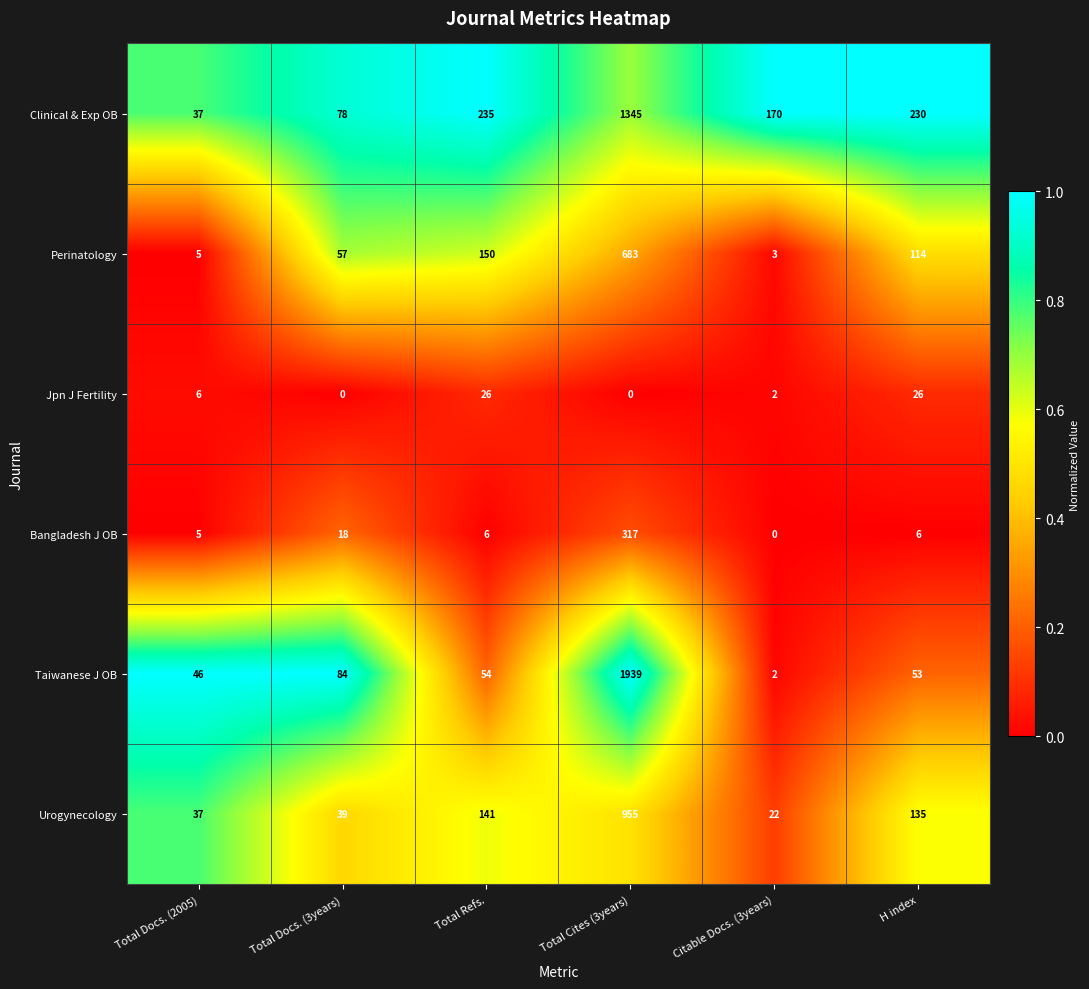

List the series in order of their peak value, lowest first.

Jpn J Fertility, Bangladesh J OB, Perinatology, Urogynecology, Clinical & Exp OB, Taiwanese J OB